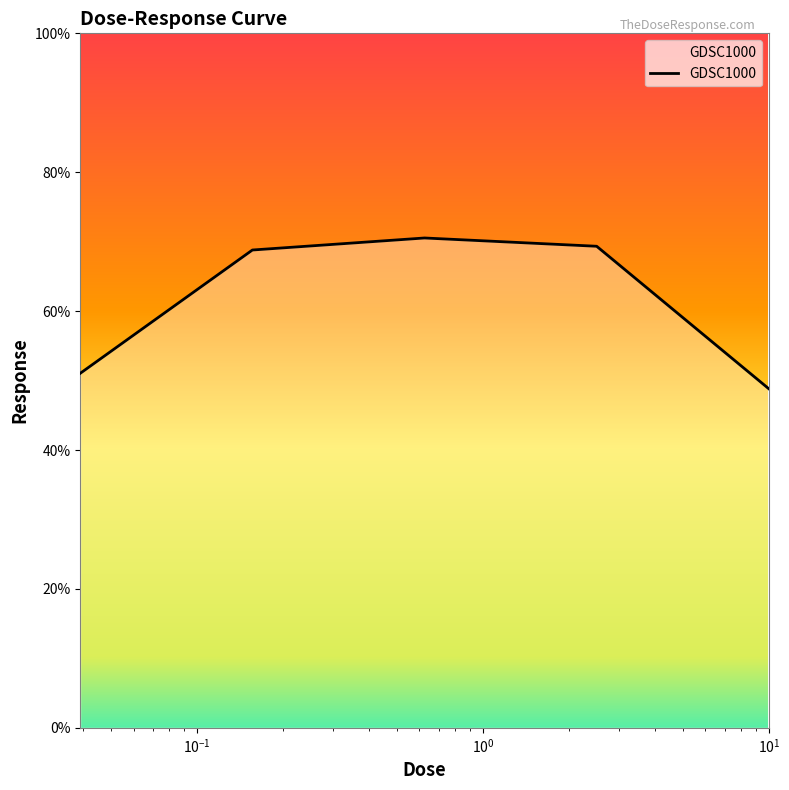

What is the difference between the second highest and minimum values?

20.5